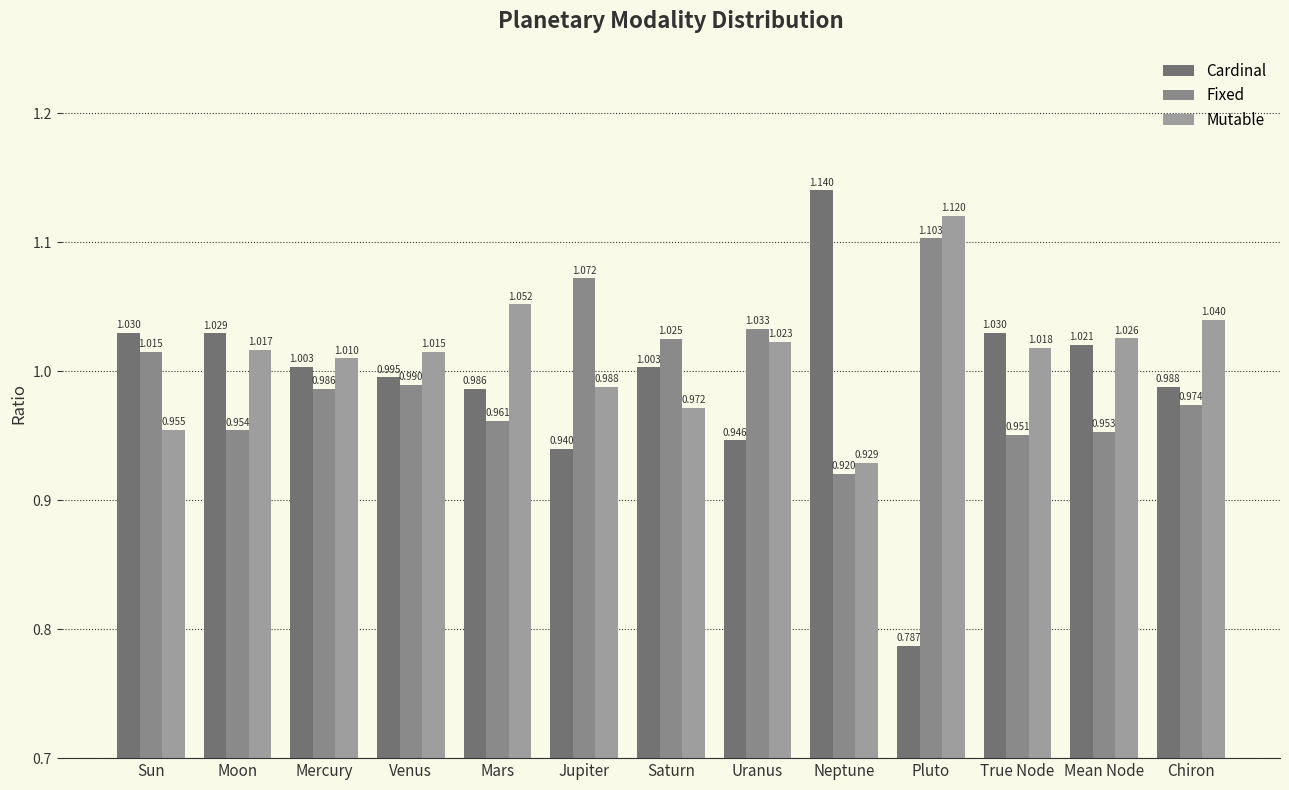

Does the chart contain any negative values?

No